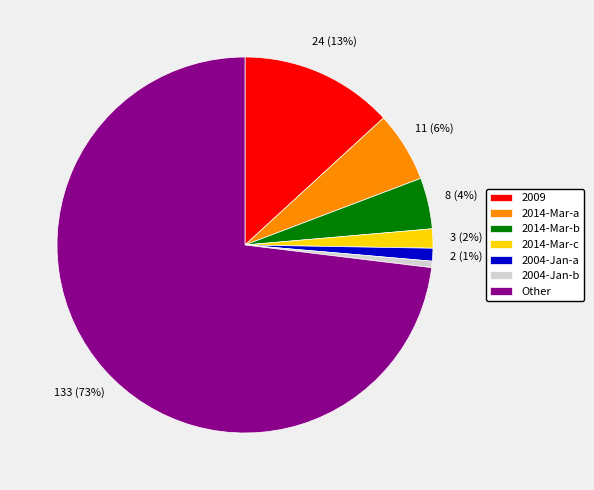

Is there a majority slice in this chart?

Yes